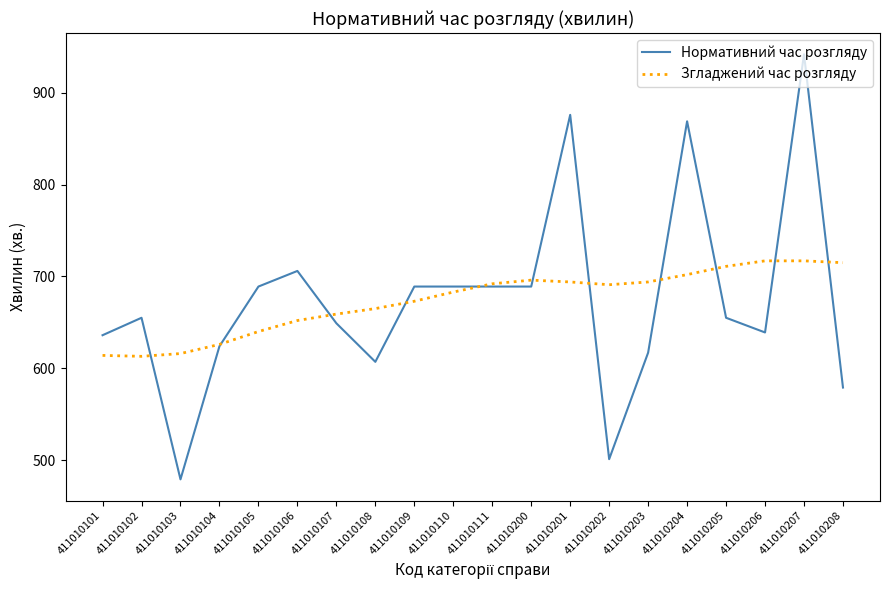

What is the total value across all series at 411010205?

1366